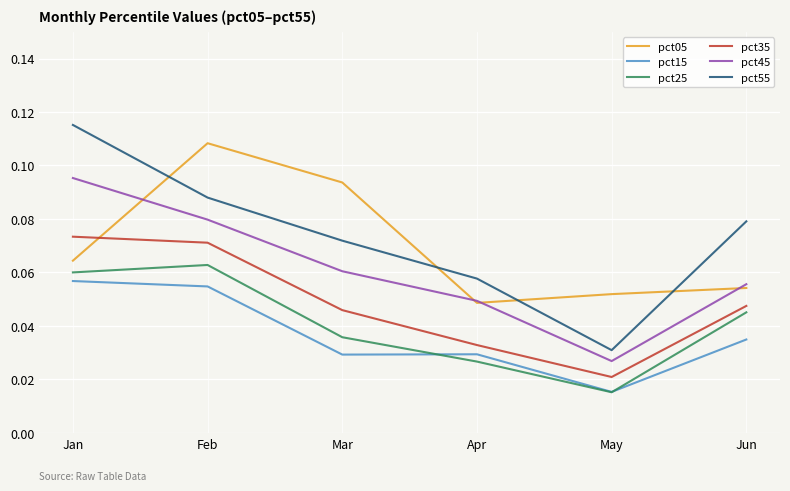

At which category does the chart reach its minimum across all series?

May